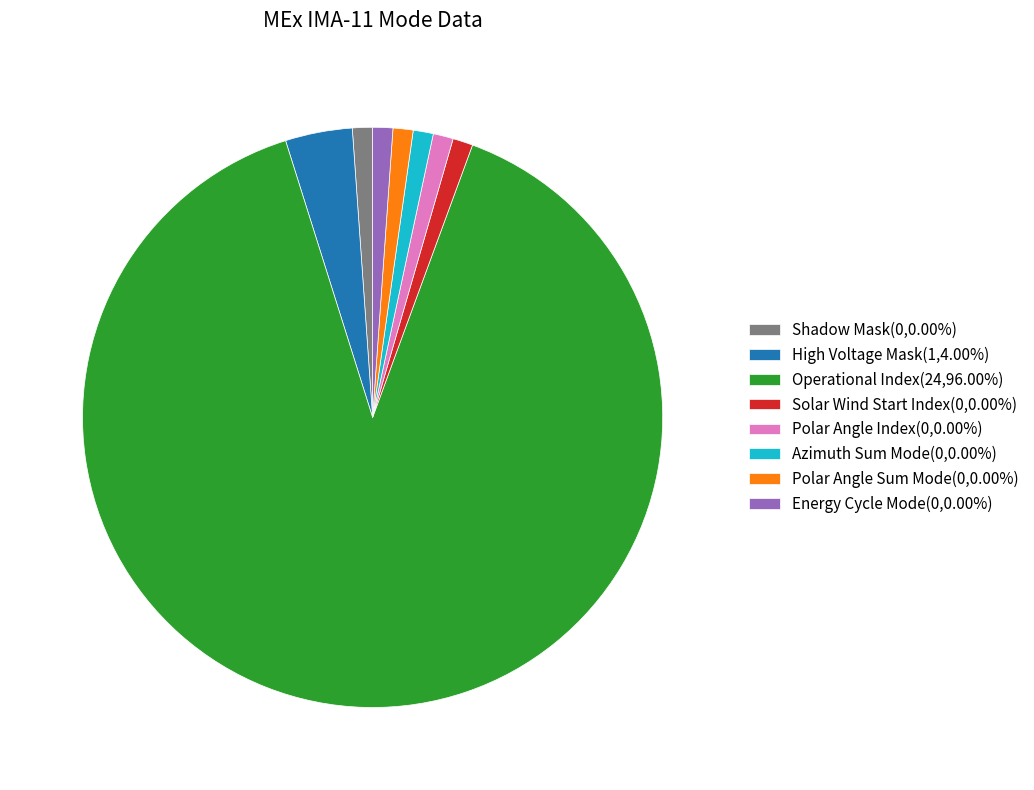

Approximately how many times larger is the value at Azimuth Sum Mode(0,0.00%) compared to Energy Cycle Mode(0,0.00%)?

1.0